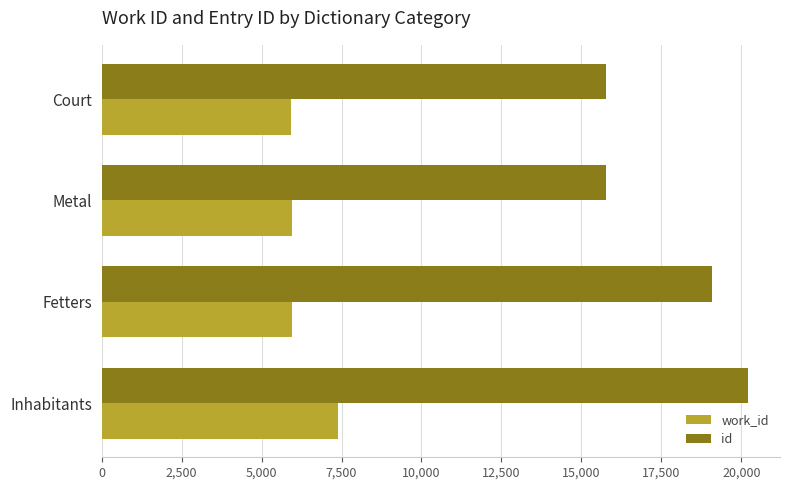

Which series has the largest total across all categories?

id